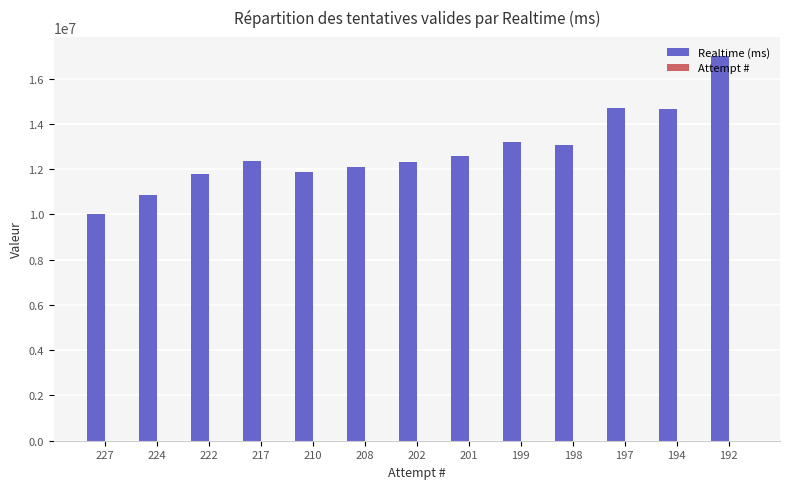

What is the highest value of the Realtime (ms) series?

16988382